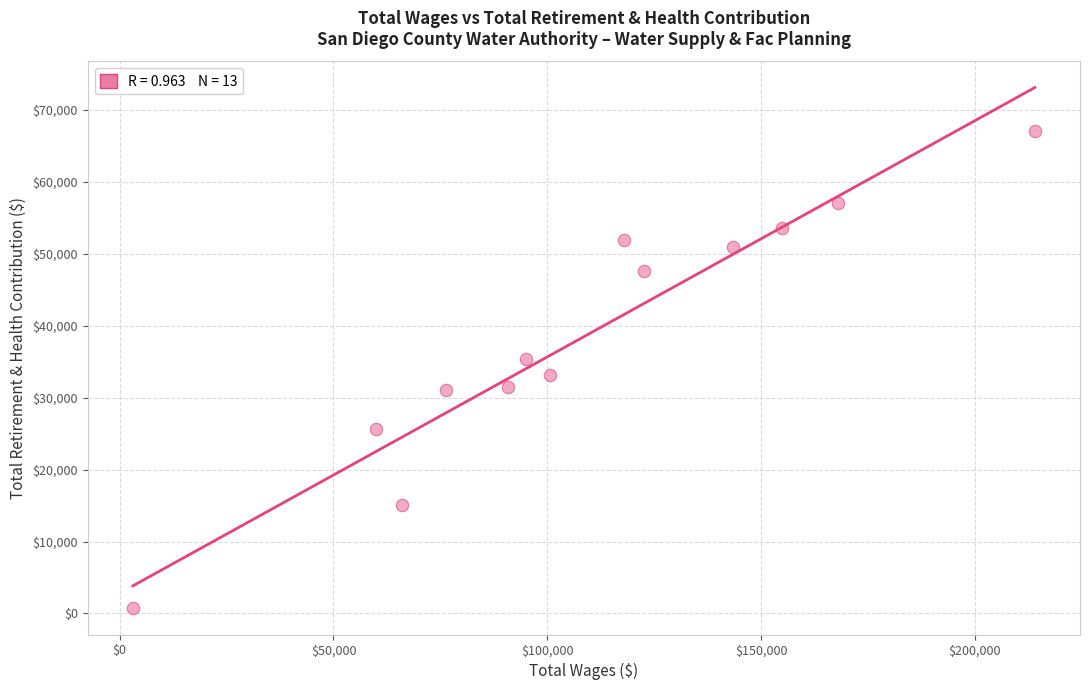

What is the range of X values (max minus min)?

210946